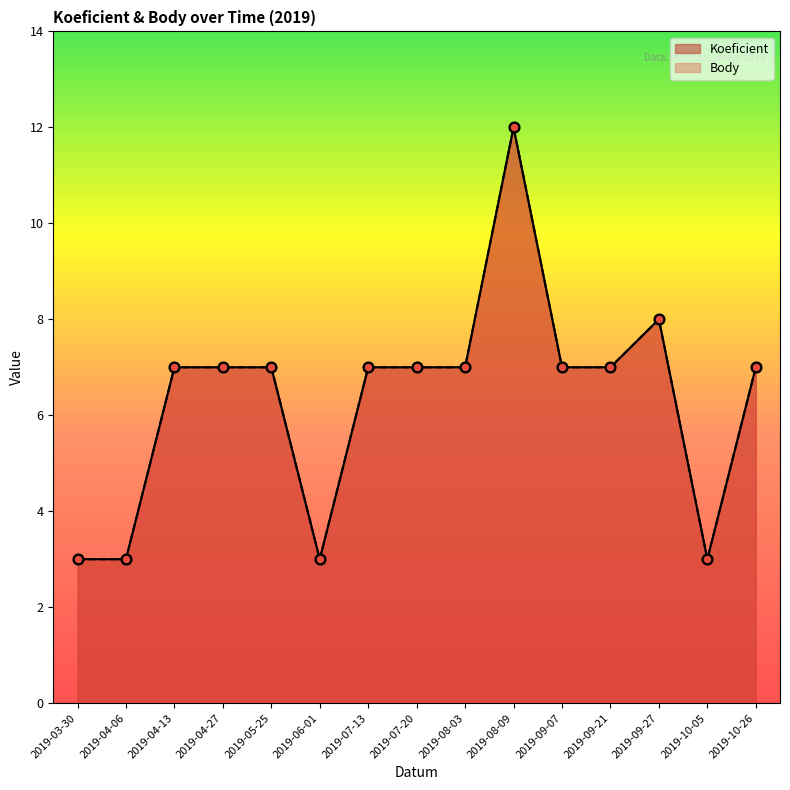

What are all the series names shown in the legend?

Koeficient, Body